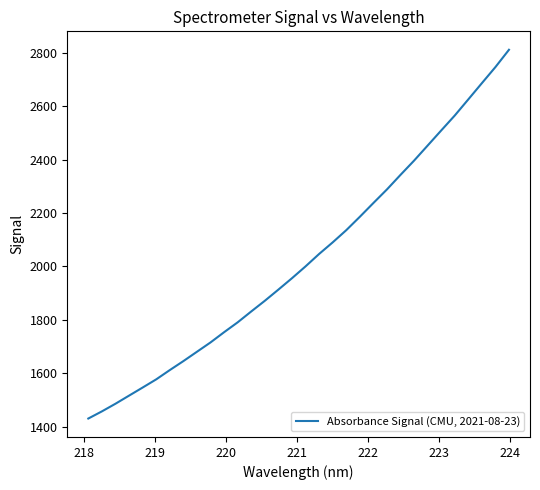

What is the minimum value shown in the chart?

1430.0